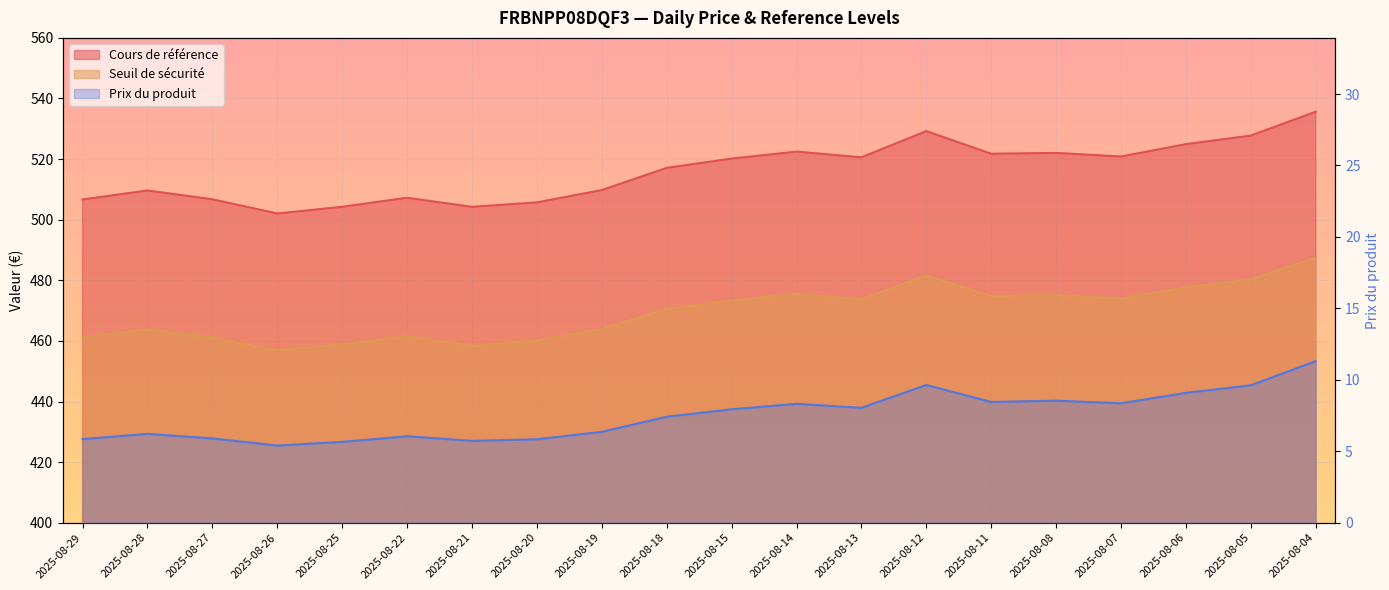

True or false: Prix du produit and Seuil de sécurité intersect in this chart.

False